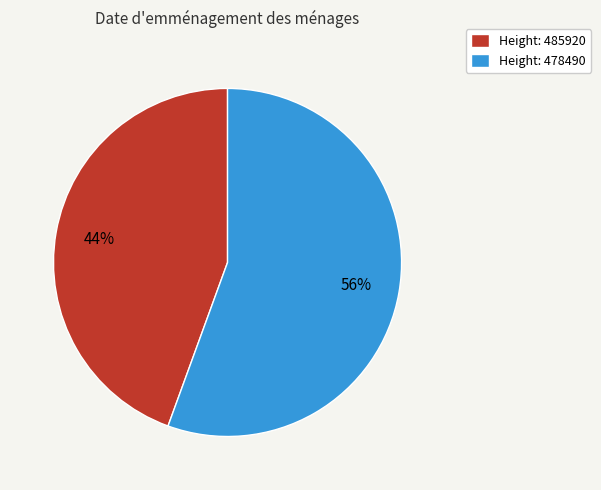

Rank the categories by value from highest to lowest.

Height: 478490, Height: 485920